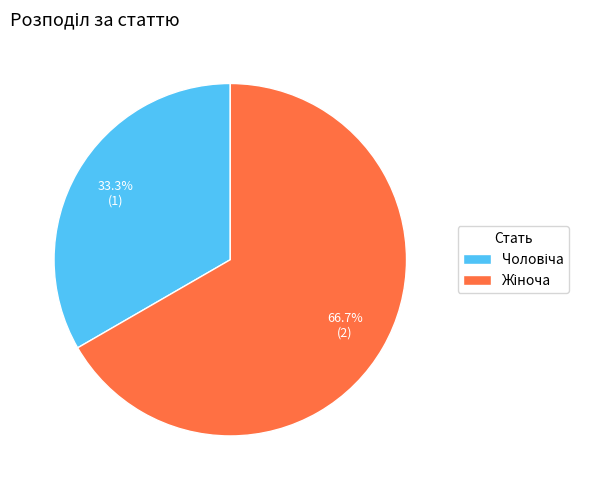

To the nearest percent, what is the difference between the largest and smallest slice percentages?

33%